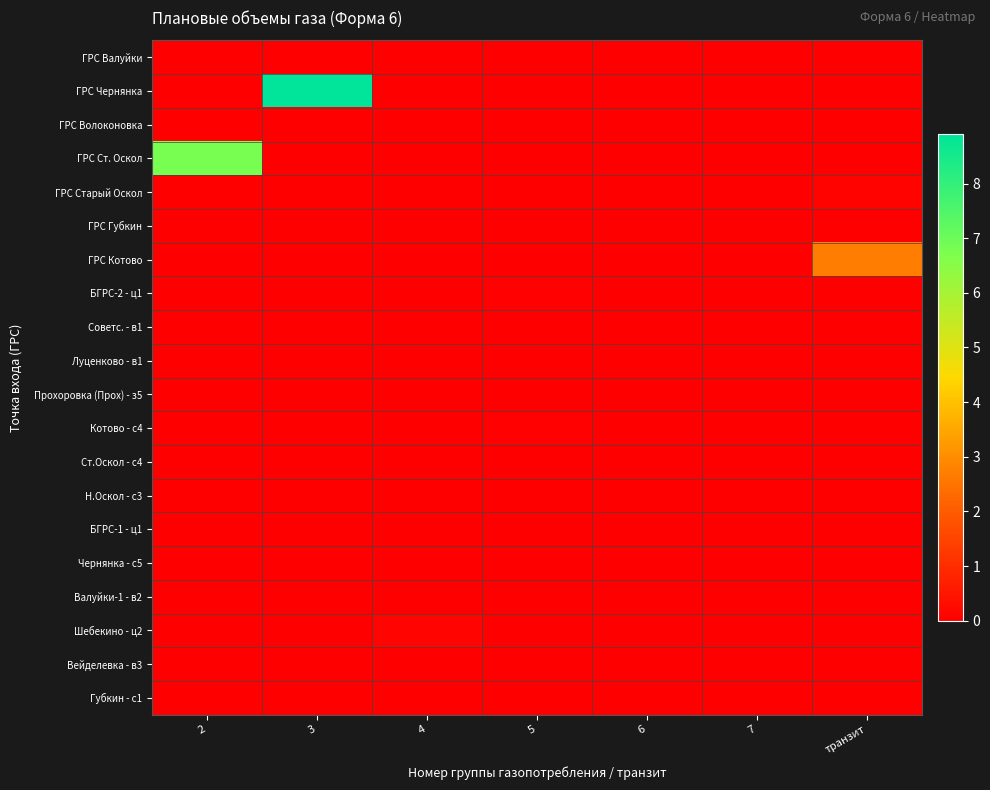

What is the total value across all series at 3?

8.9